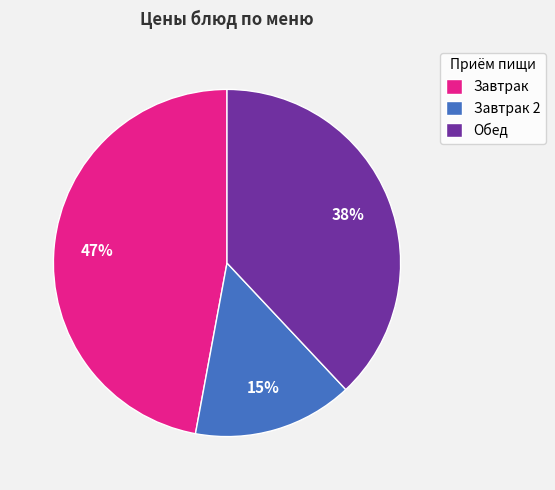

Is there a majority slice in this chart?

No